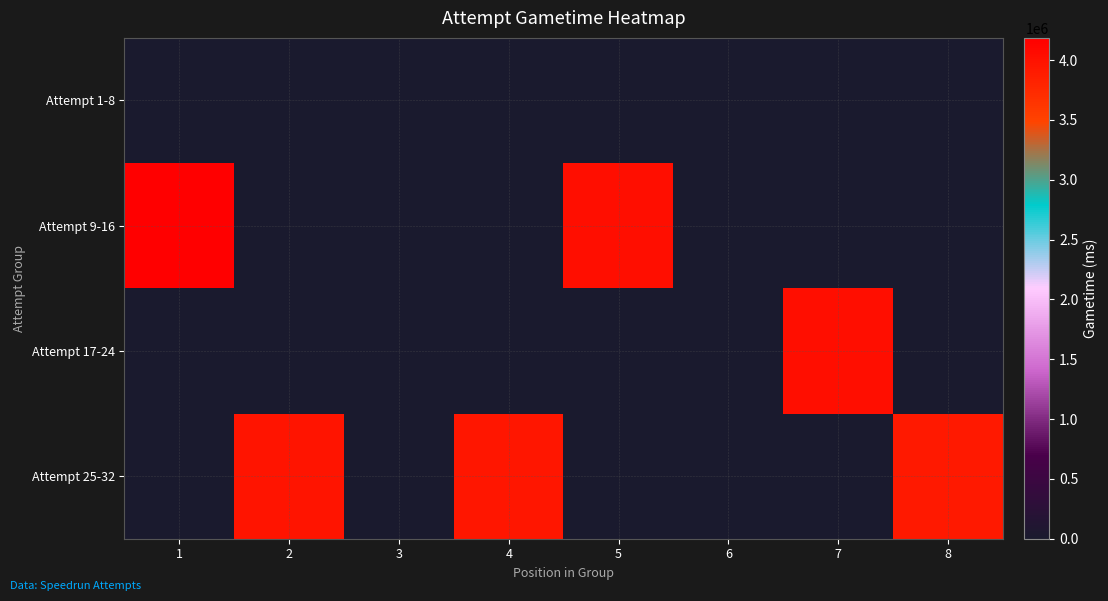

Count the number of data series in this chart.

4